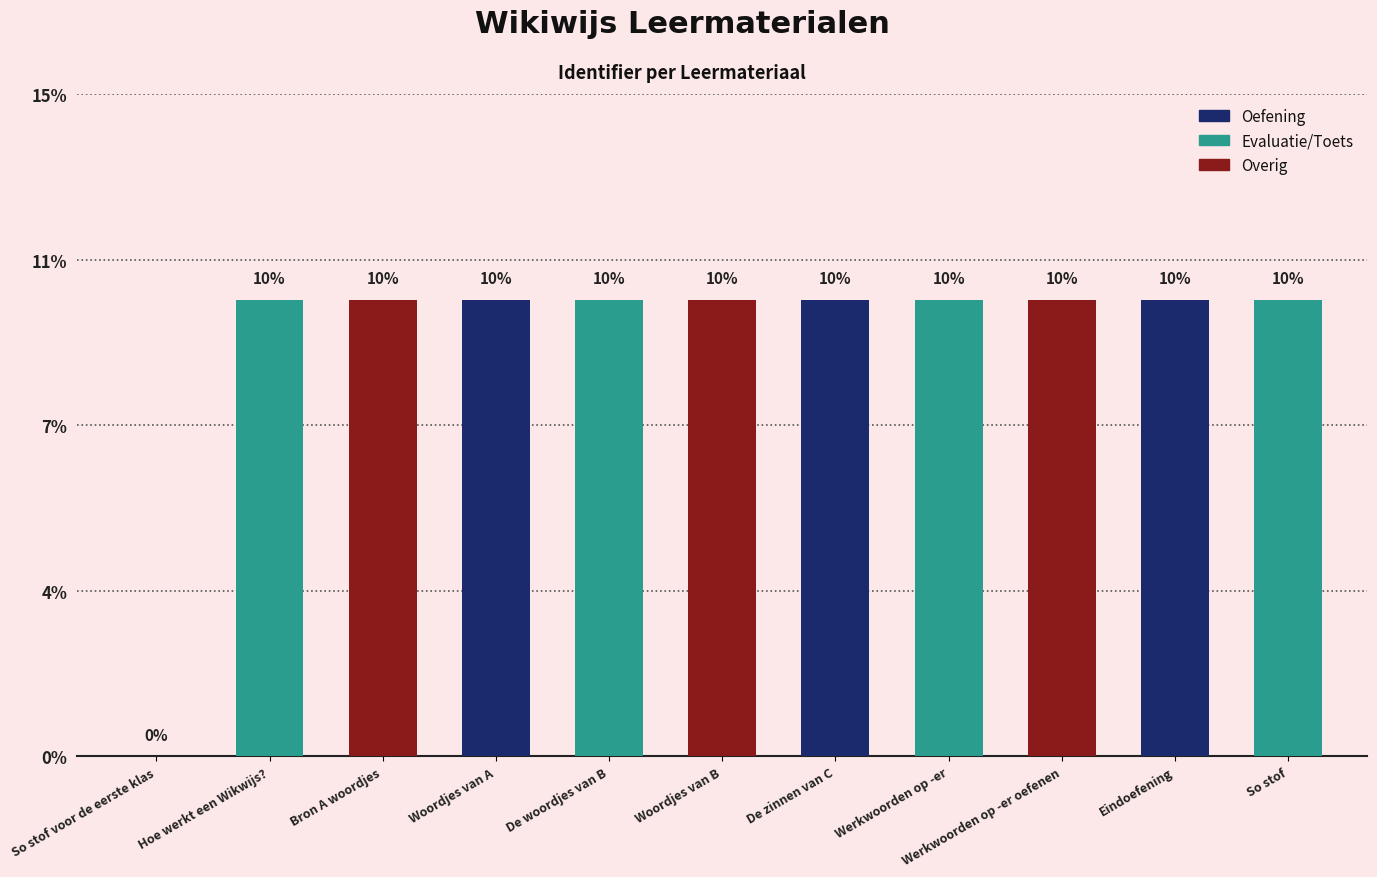

How many values are above zero?

10